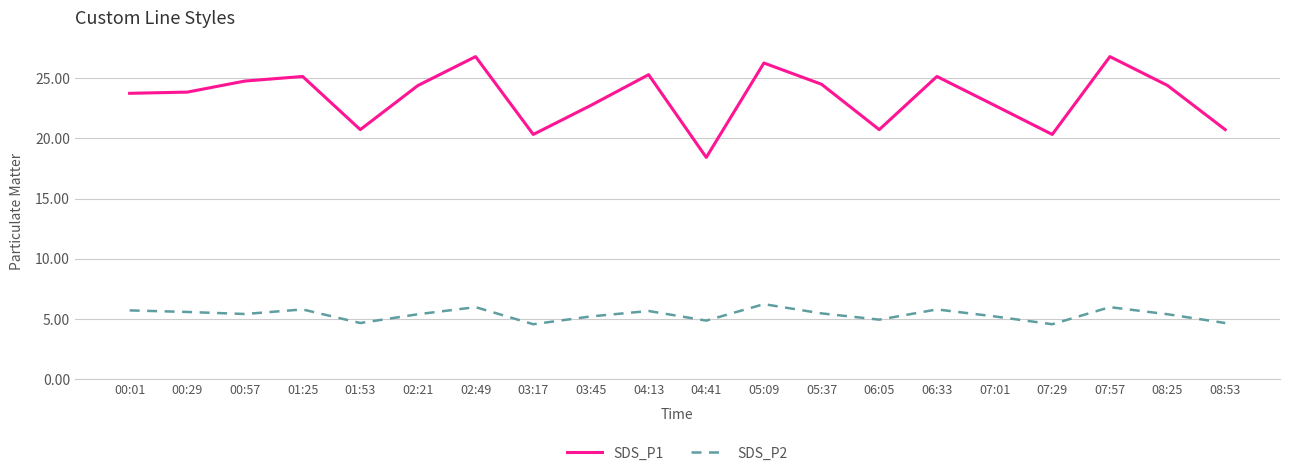

Is the value of SDS_P1 at 00:01 greater than the value of SDS_P2 at 04:41?

Yes